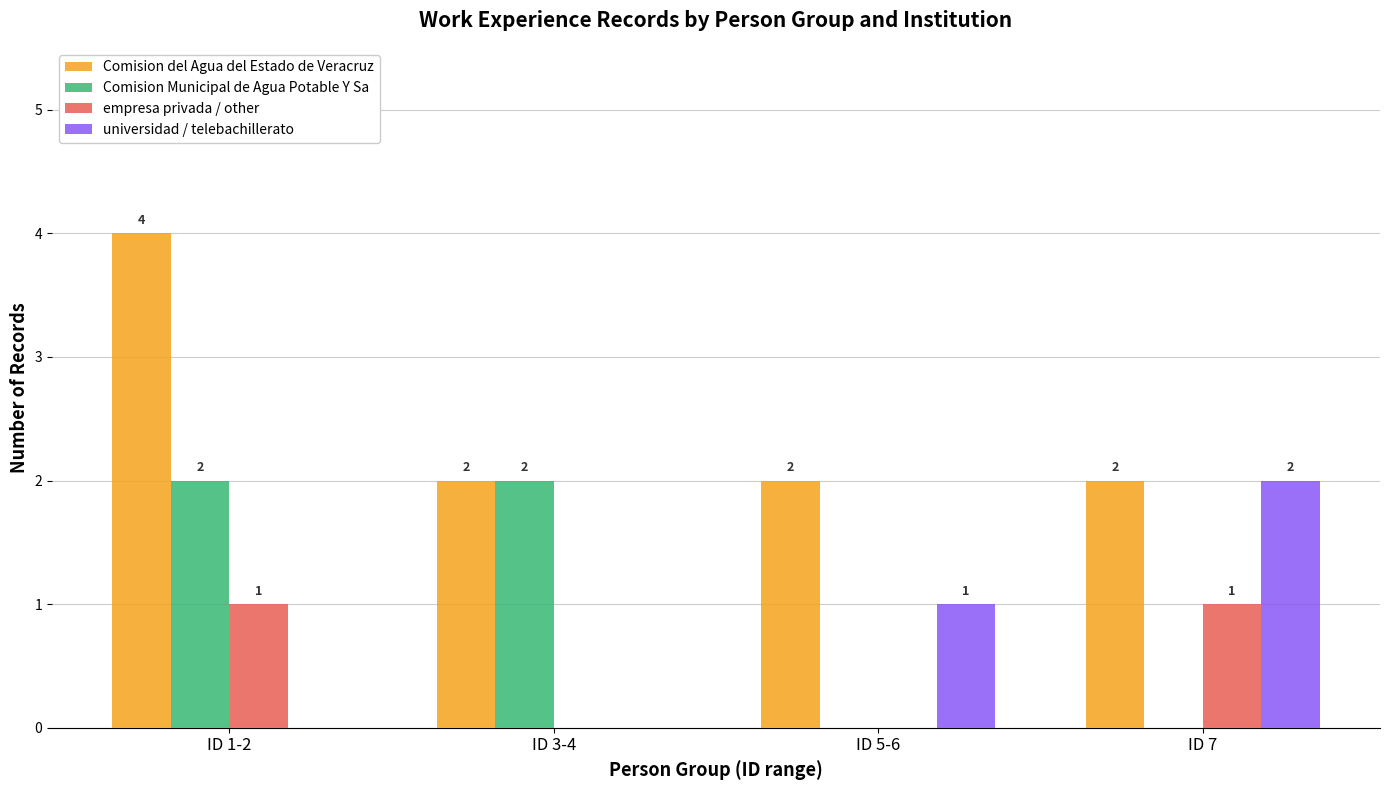

Which category has the highest value across all series?

ID 1-2